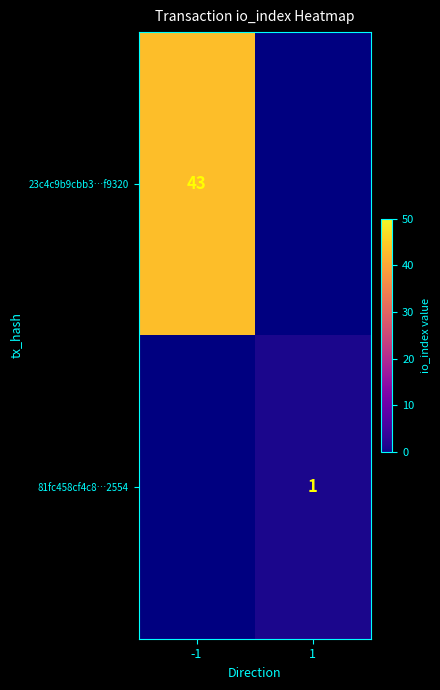

The 23c4c9b9cbb3…f9320 series shows 43 at -1. True or false?

True